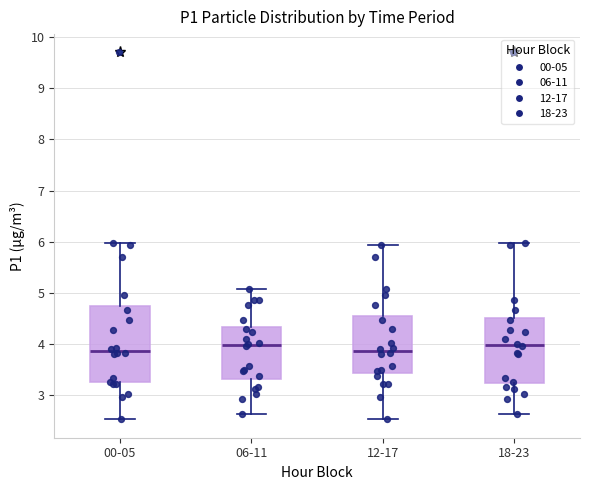

Comparing the boxes themselves (not the whiskers), which one is the tallest?

00-05